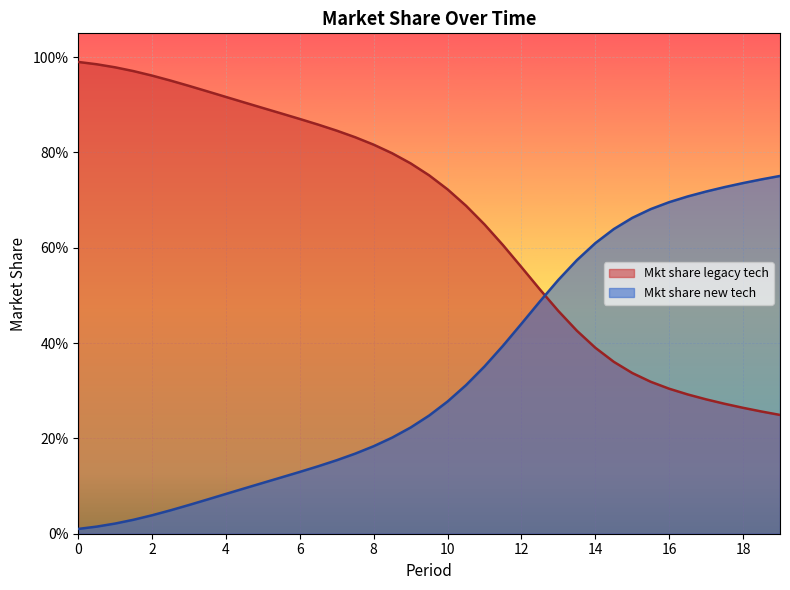

How many distinct data groups are displayed?

2